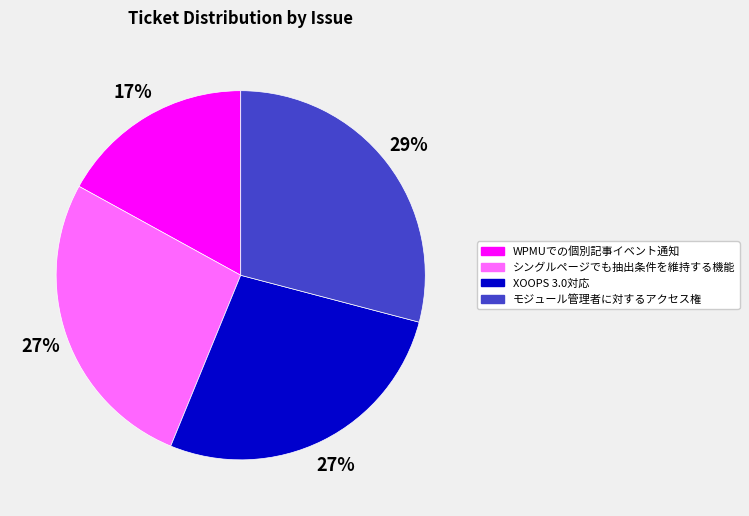

Count the number of slices in the pie.

4